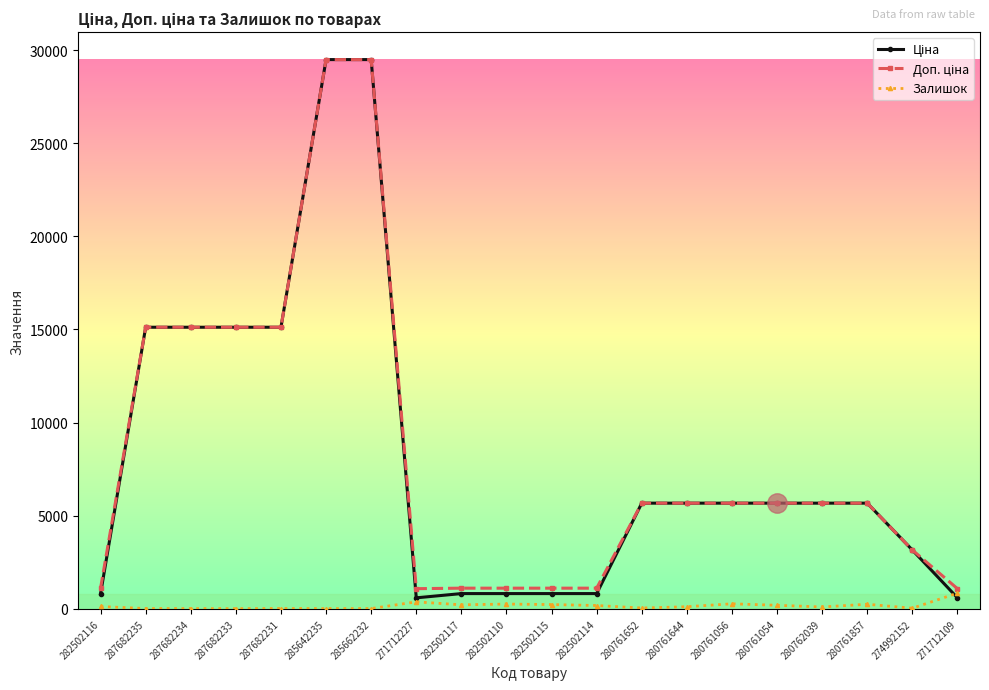

Count the number of data series in this chart.

3